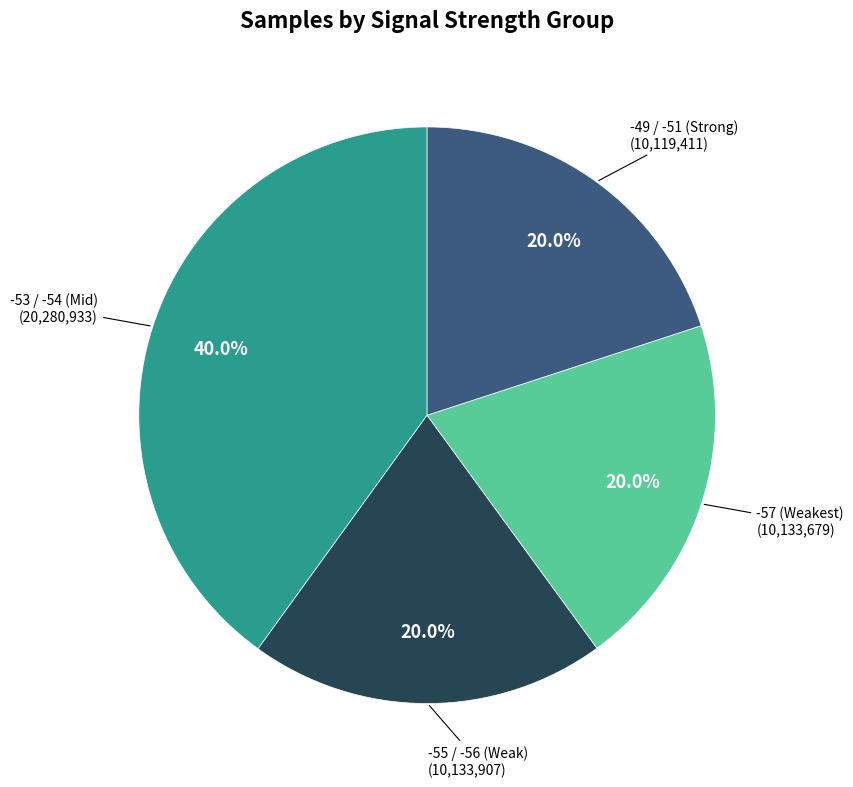

Is there a majority slice in this chart?

No